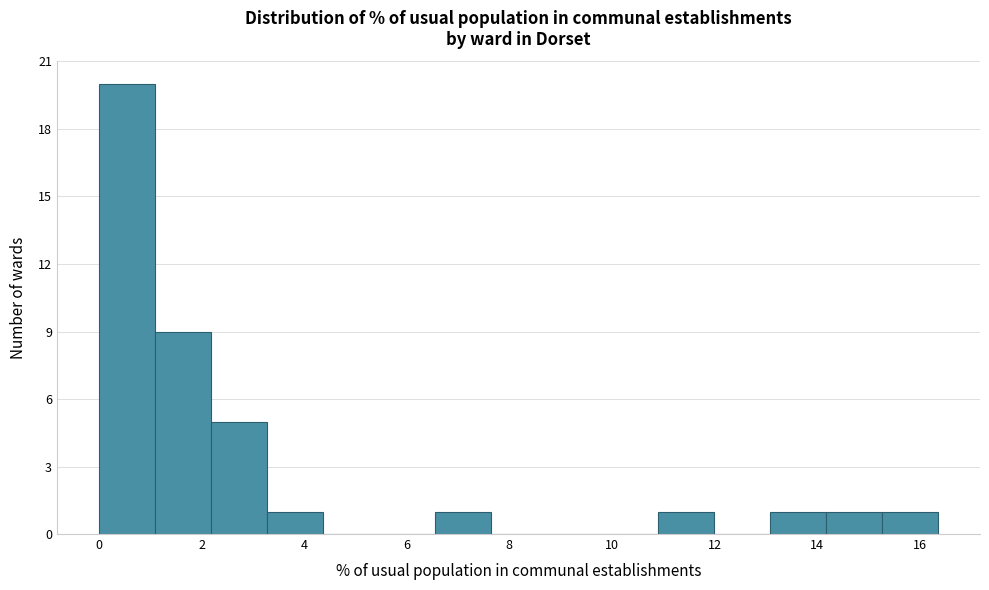

Reading left to right, list every bar in this chart as the range it spans on the x-axis followed by its height. Neither the bar edges nor the heights are printed on the chart, so give them approximately, as read against the axes.

0.0 to 1.0: 20
1.0 to 2.2: 9
2.2 to 3.2: 5
3.2 to 4.4: 1
4.4 to 5.4: 0
5.4 to 6.6: 0
6.6 to 7.6: 1
7.6 to 8.8: 0
8.8 to 9.8: 0
9.8 to 11.0: 0
11.0 to 12.0: 1
12.0 to 13.0: 0
13.0 to 14.2: 1
14.2 to 15.2: 1
15.2 to 16.4: 1